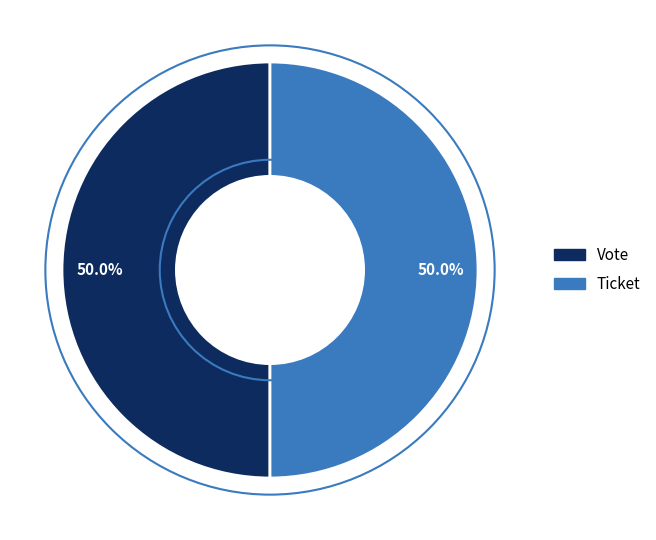

Approximately how many times larger is the value at Vote compared to Ticket?

1.0